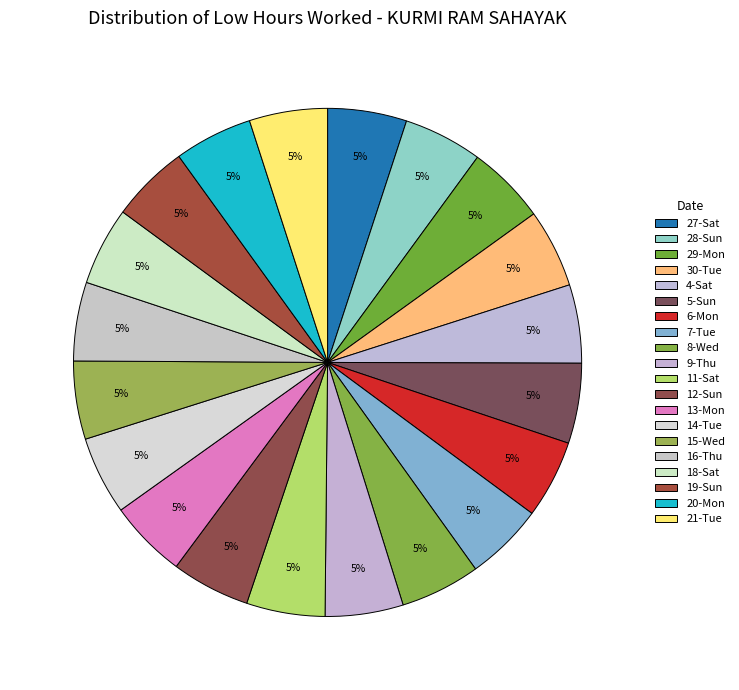

Count the number of slices in the pie.

20